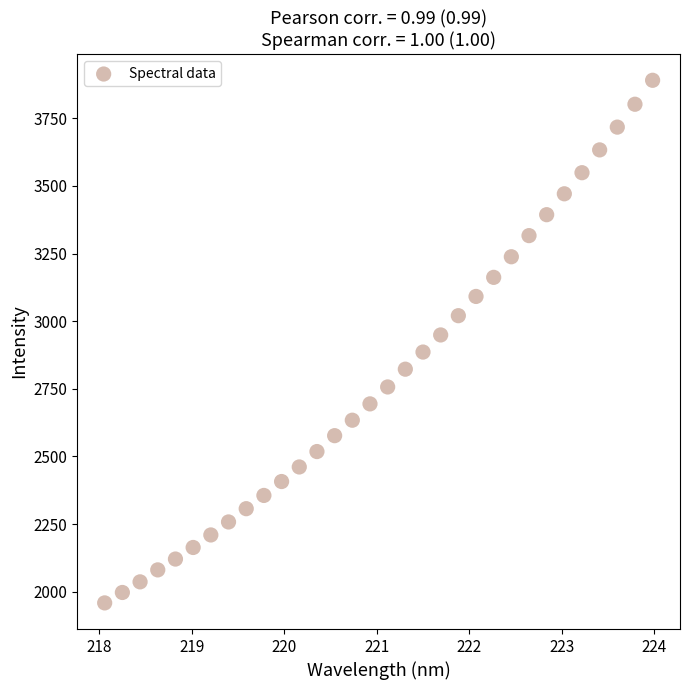

What is the range of X values (max minus min)?

5.9